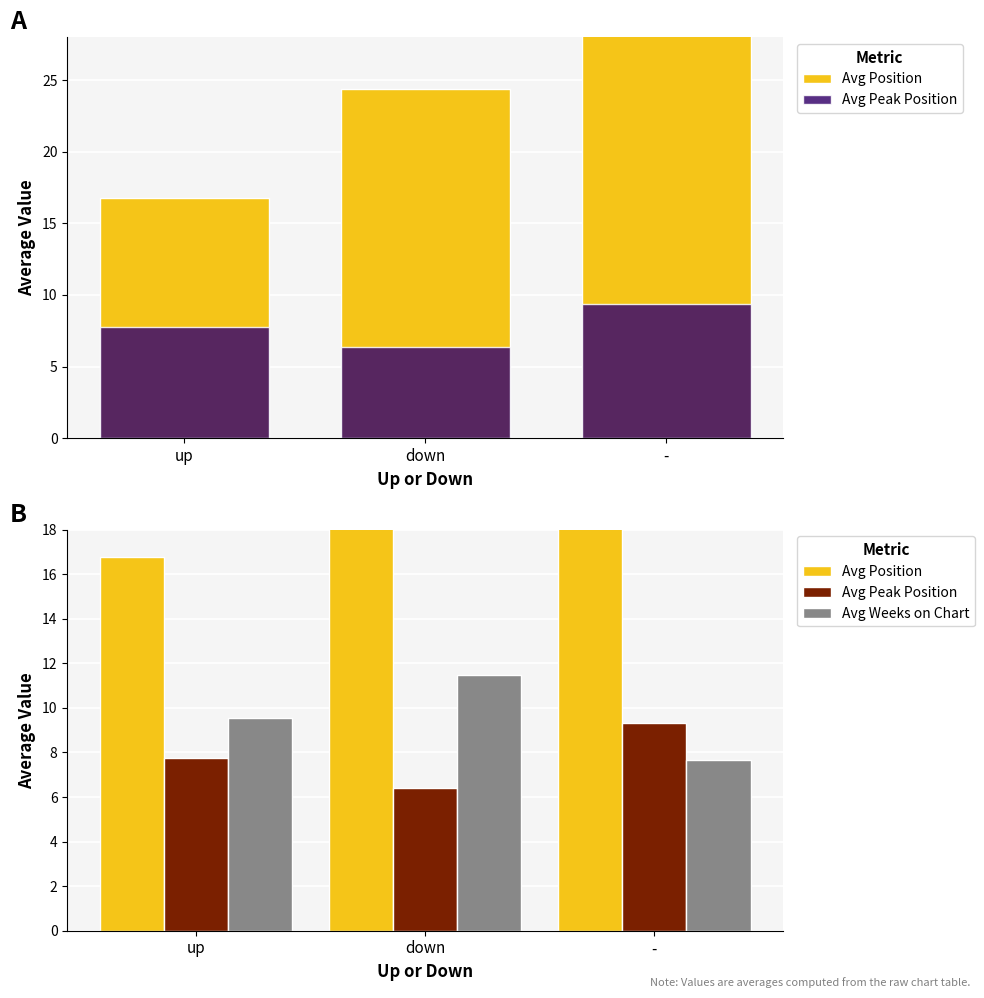

Is the value of Avg Position at down greater than the value of Avg Weeks on Chart at up?

Yes